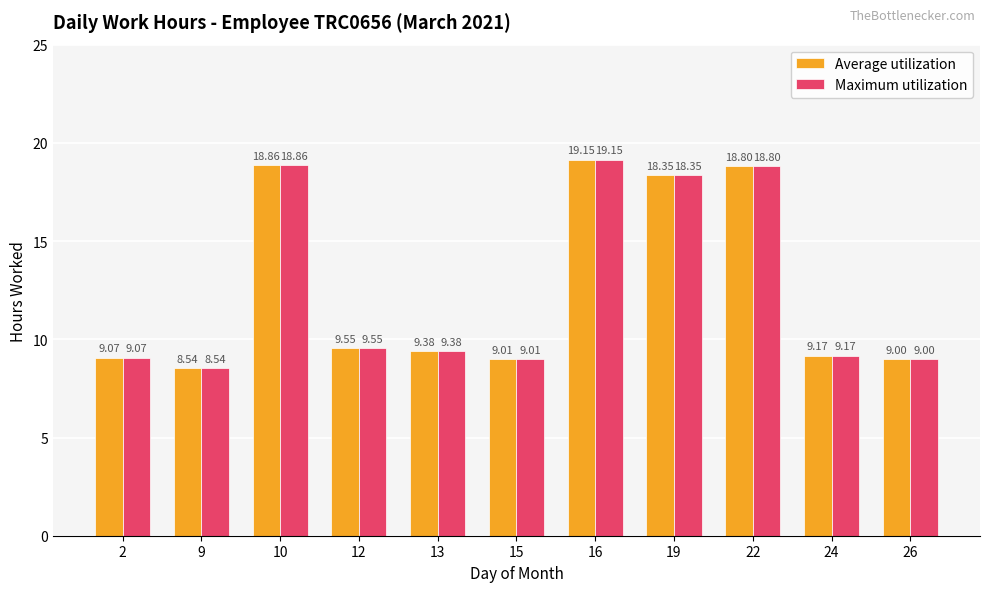

Is the value of Average utilization at 15 greater than the value of Maximum utilization at 26?

Yes